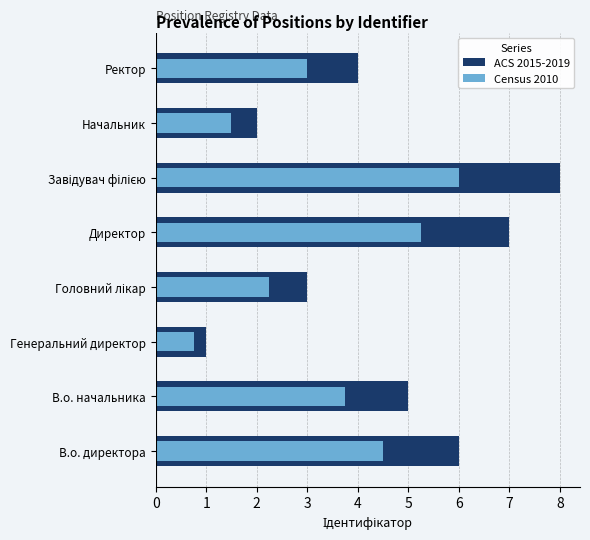

Between Начальник and Ректор, which series saw the biggest shift?

ACS 2015-2019